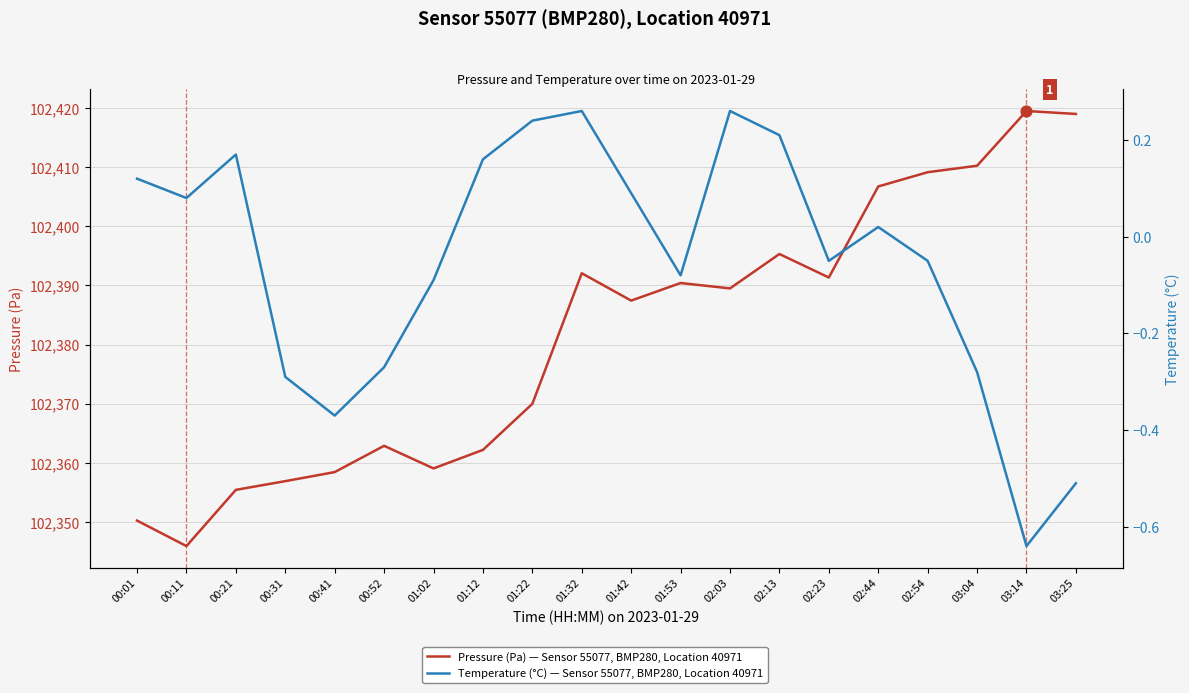

Which series has the largest total across all categories?

Pressure (Pa)